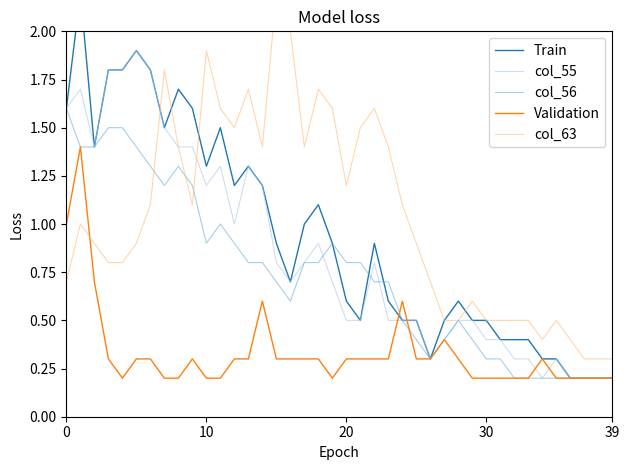

What is the maximum value for Validation?

1.4